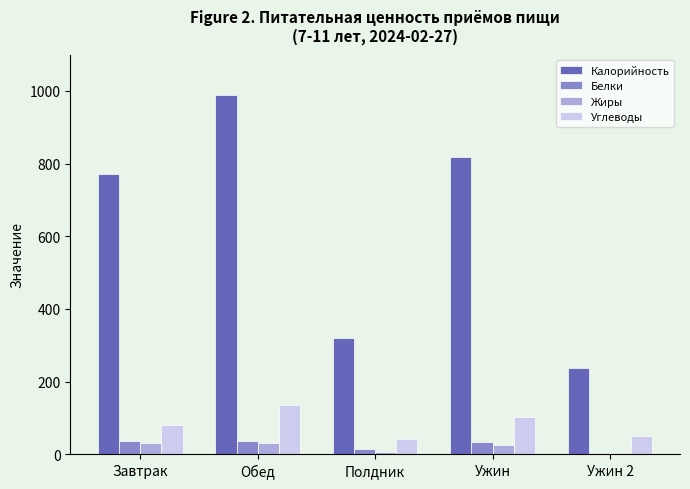

How many bars are there in each group?

4